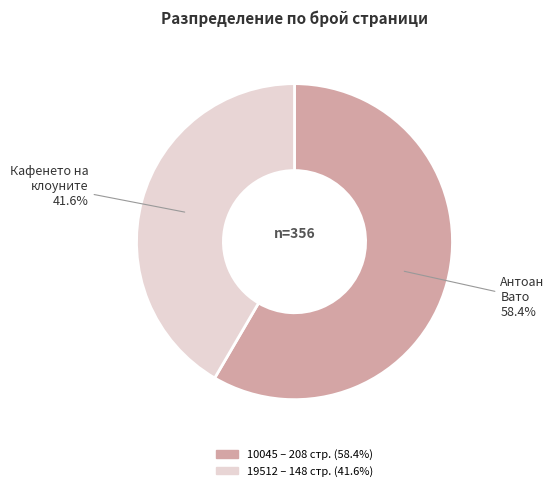

Which has a higher value, 19512 or 10045?

10045